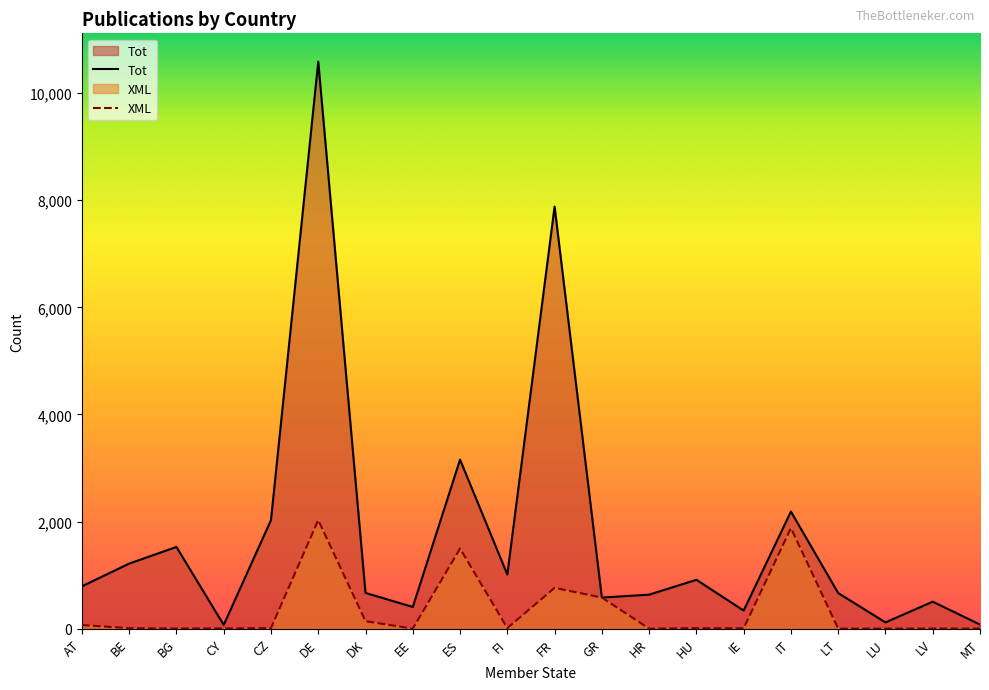

What are all the series names shown in the legend?

Tot, XML